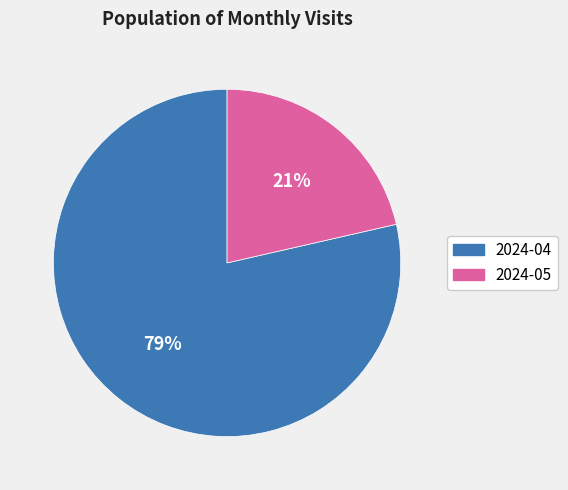

Is it true that 2024-04 is 79% of the pie?

True